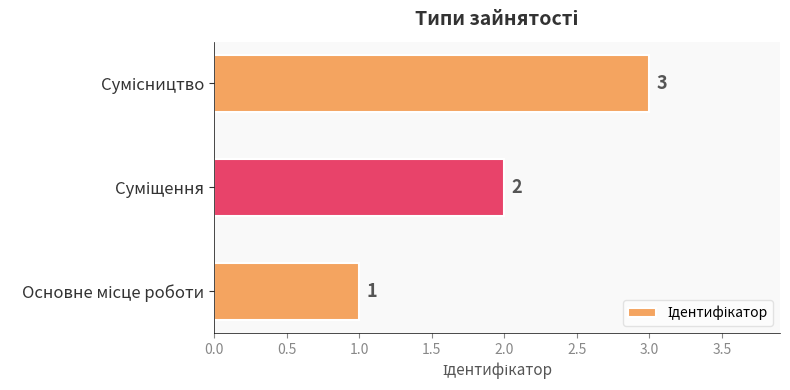

How many bars are there in total?

3